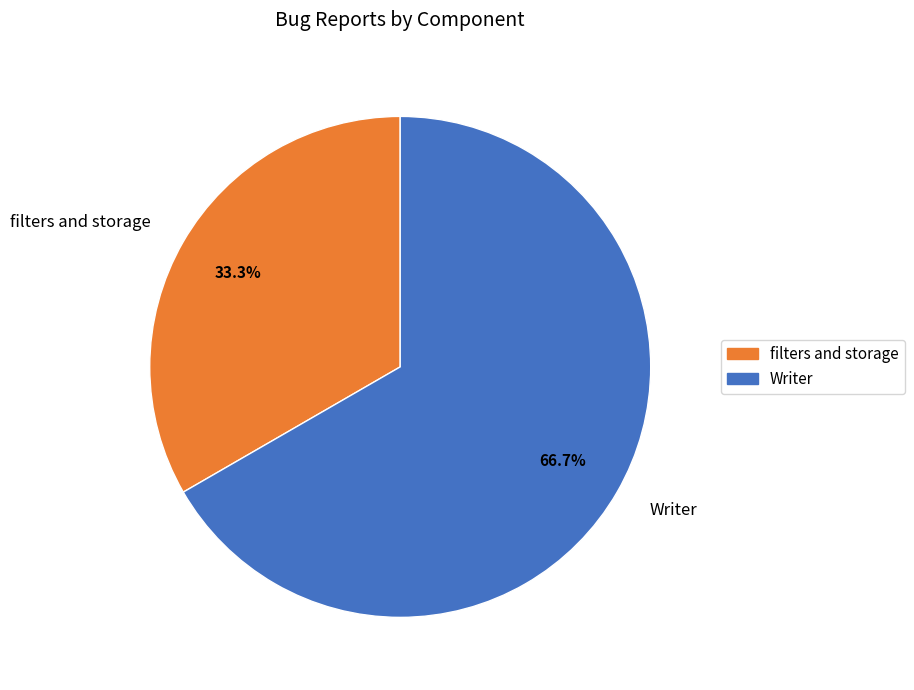

Which category has the smallest portion of the pie?

filters and storage